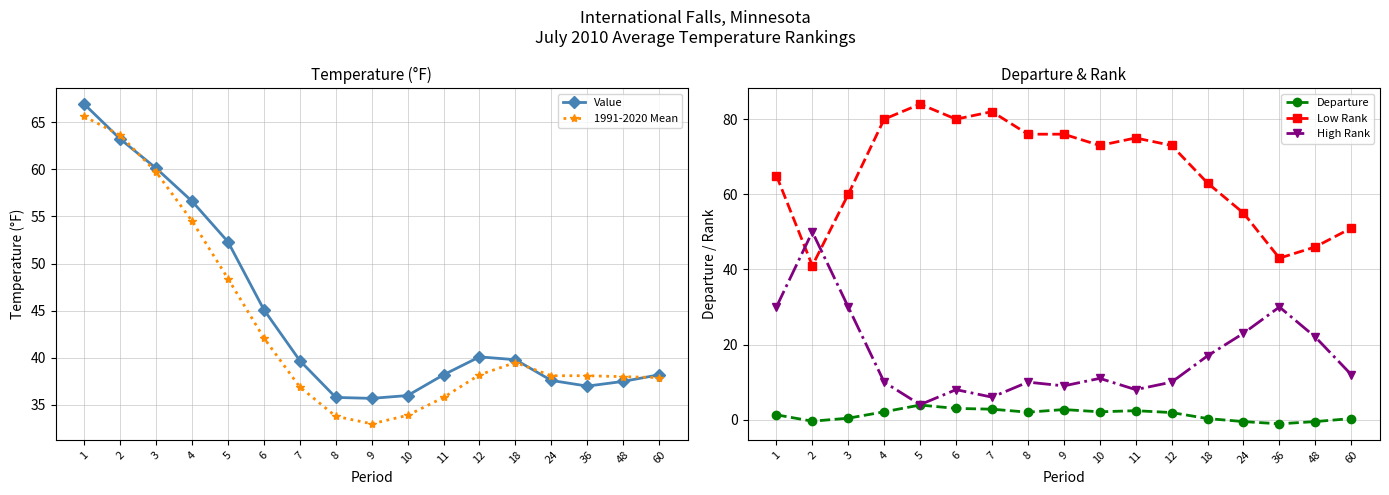

What are all the series names shown in the legend?

Value, 1991-2020 Mean, Departure, Low Rank, High Rank